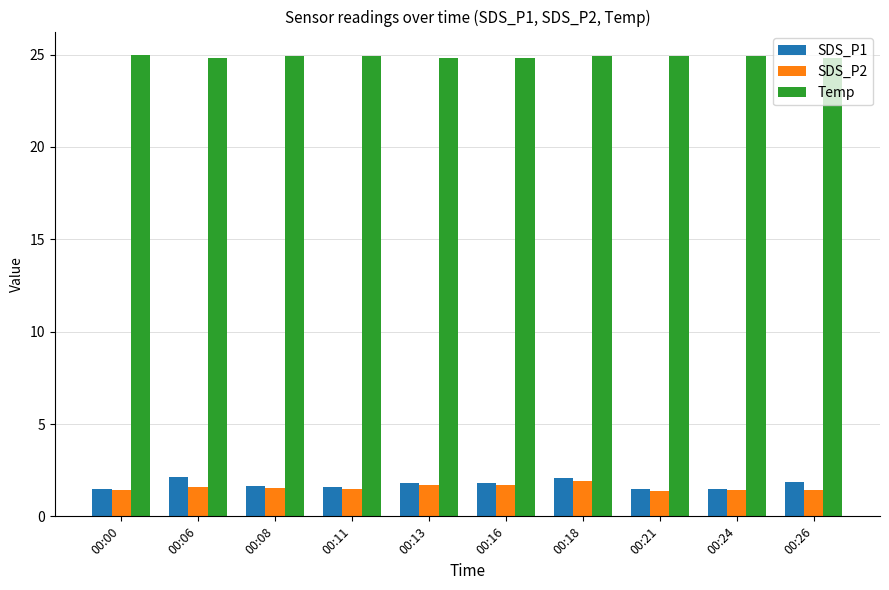

What is the minimum value shown in the chart?

1.4